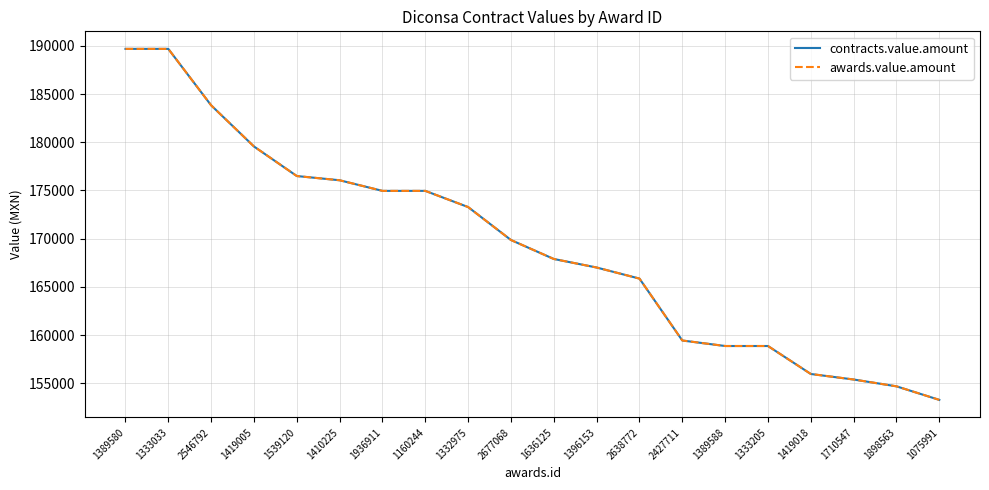

Does the chart have visible grid lines?

Yes